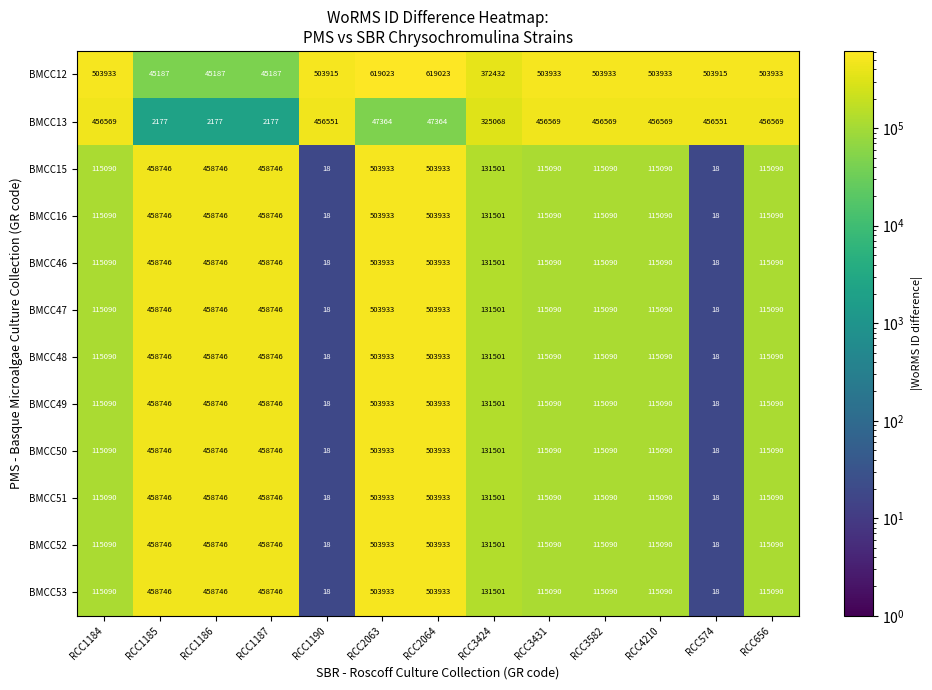

Count the number of categories in the chart.

13